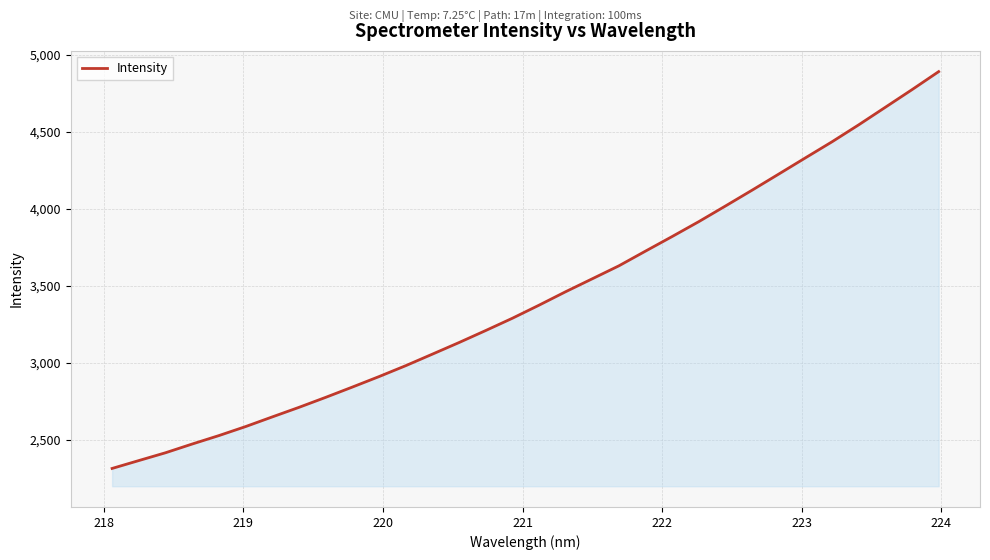

Count the number of categories in the chart.

32